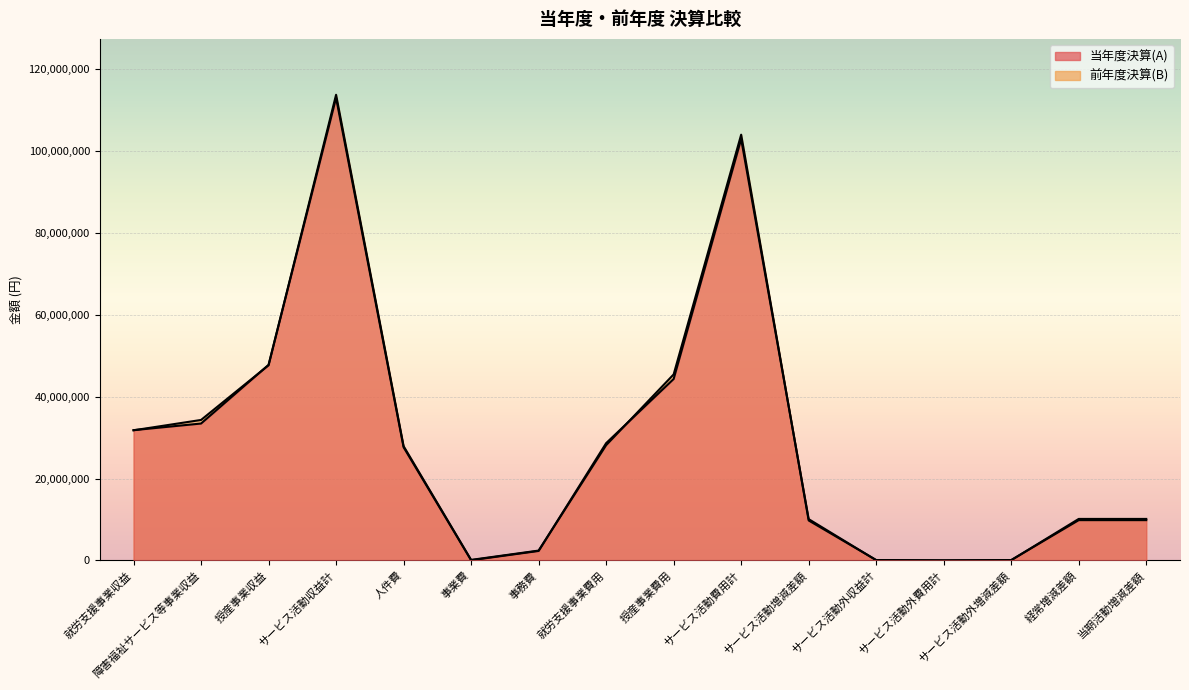

What is the value of the 当年度決算(A) point at the 6th from the left?

40250